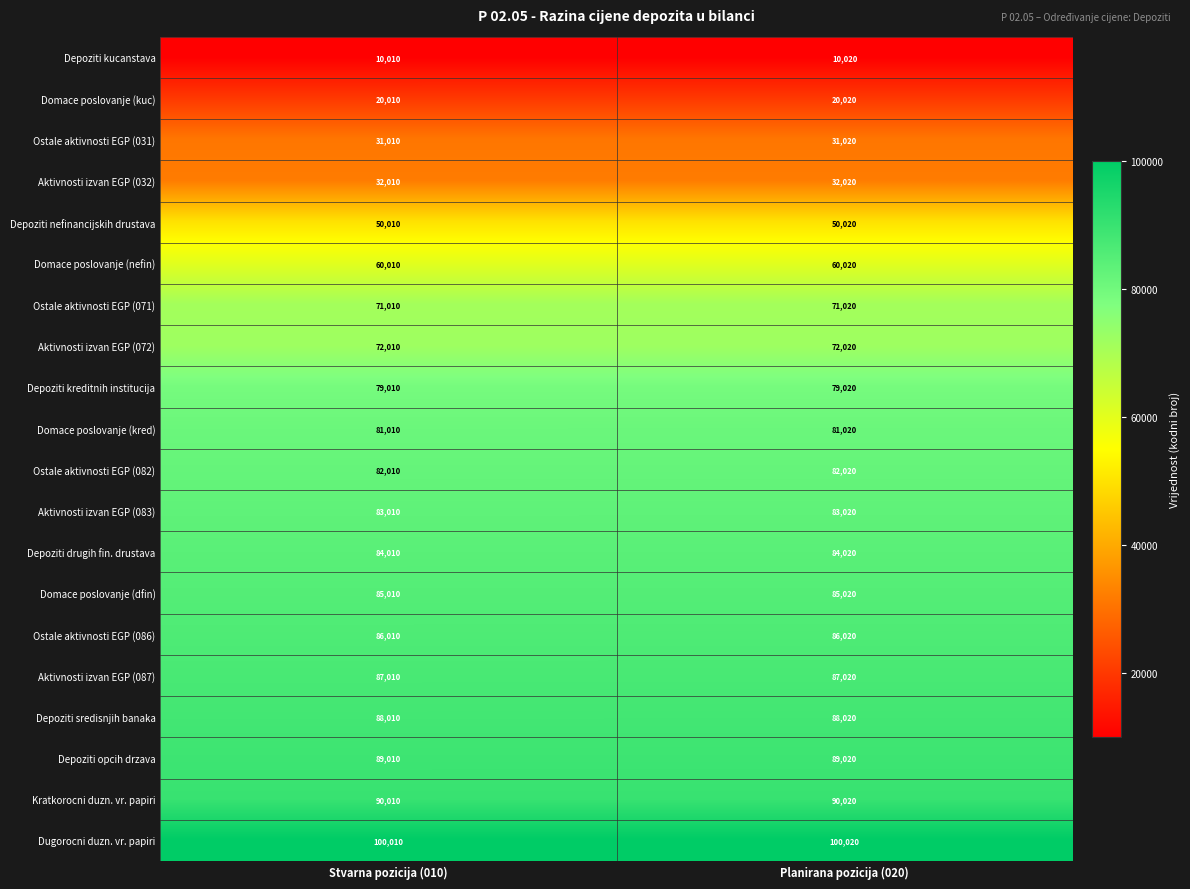

What is the difference between the highest and lowest values at Planirana pozicija (020)?

90000